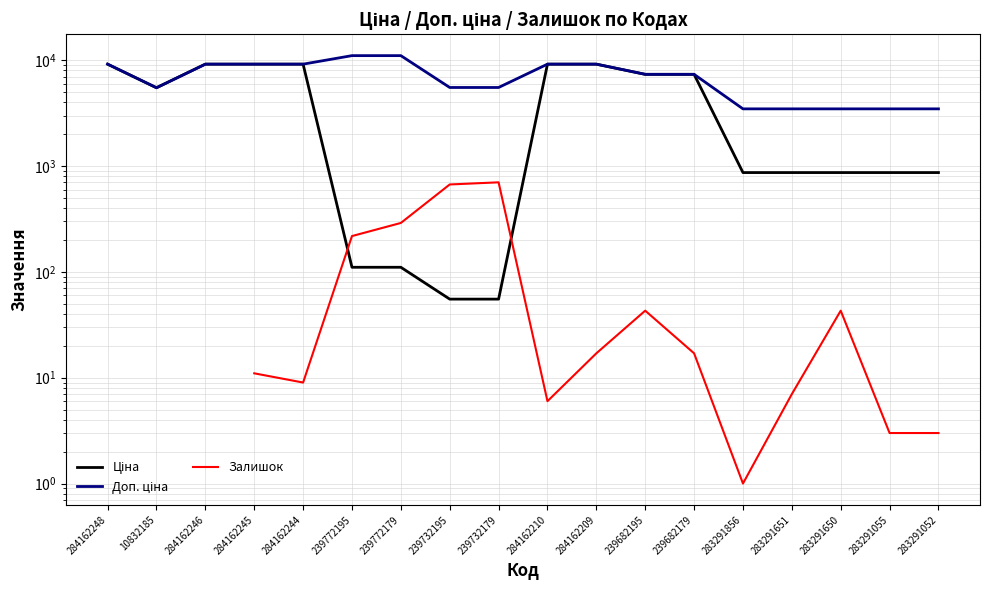

How many lines are shown in the chart?

3